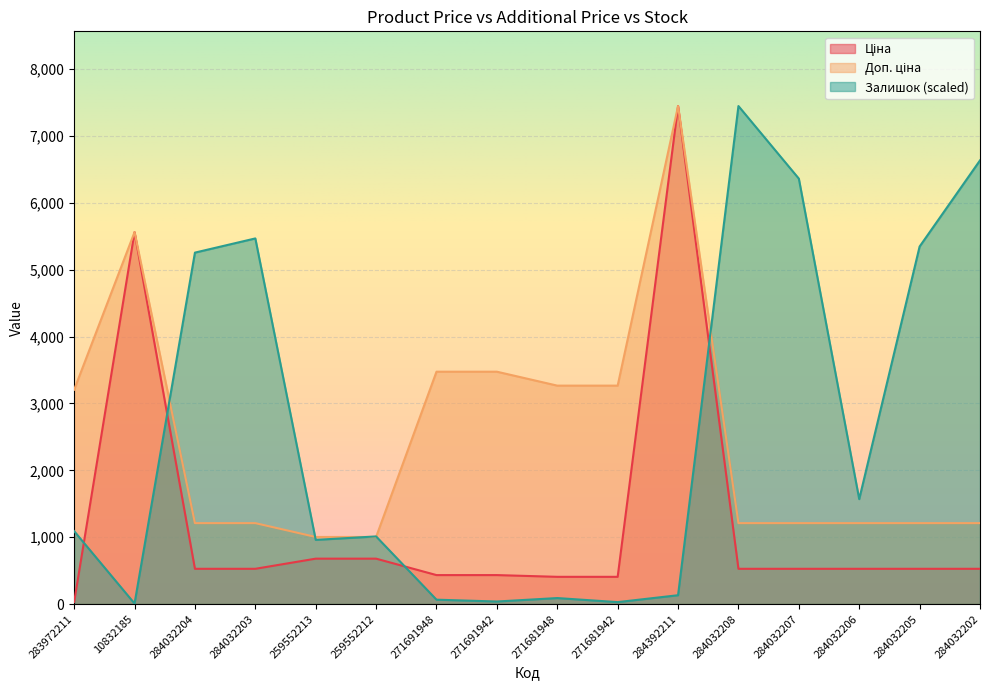

Reading left to right, transcribe all the data shown in this chart.

Ціна: 283972211=32.0	10832185=5560.3	284032204=528.2	284032203=528.2	259552213=679.8	259552212=679.8	271691948=434.3	271691942=434.3	271681948=408.2	271681942=408.2	284392211=7444.6	284032208=528.2	284032207=528.2	284032206=528.2	284032205=528.2	284032202=528.2
Доп. ціна: 283972211=3205.0	10832185=5560.3	284032204=1210.7	284032203=1210.7	259552213=1004.1	259552212=1004.1	271691948=3474.1	271691942=3474.1	271681948=3265.8	271681942=3265.8	284392211=7444.6	284032208=1210.7	284032207=1210.7	284032206=1210.7	284032205=1210.7	284032202=1210.7
Залишок: 283972211=1090.8	10832185=9.1	284032204=5253.9	284032203=5466.0	259552213=960.5	259552212=1012.0	271691948=66.7	271691942=39.4	271681948=90.9	271681942=30.3	284392211=133.3	284032208=7444.6	284032207=6359.9	284032206=1569.5	284032205=5344.8	284032202=6632.6